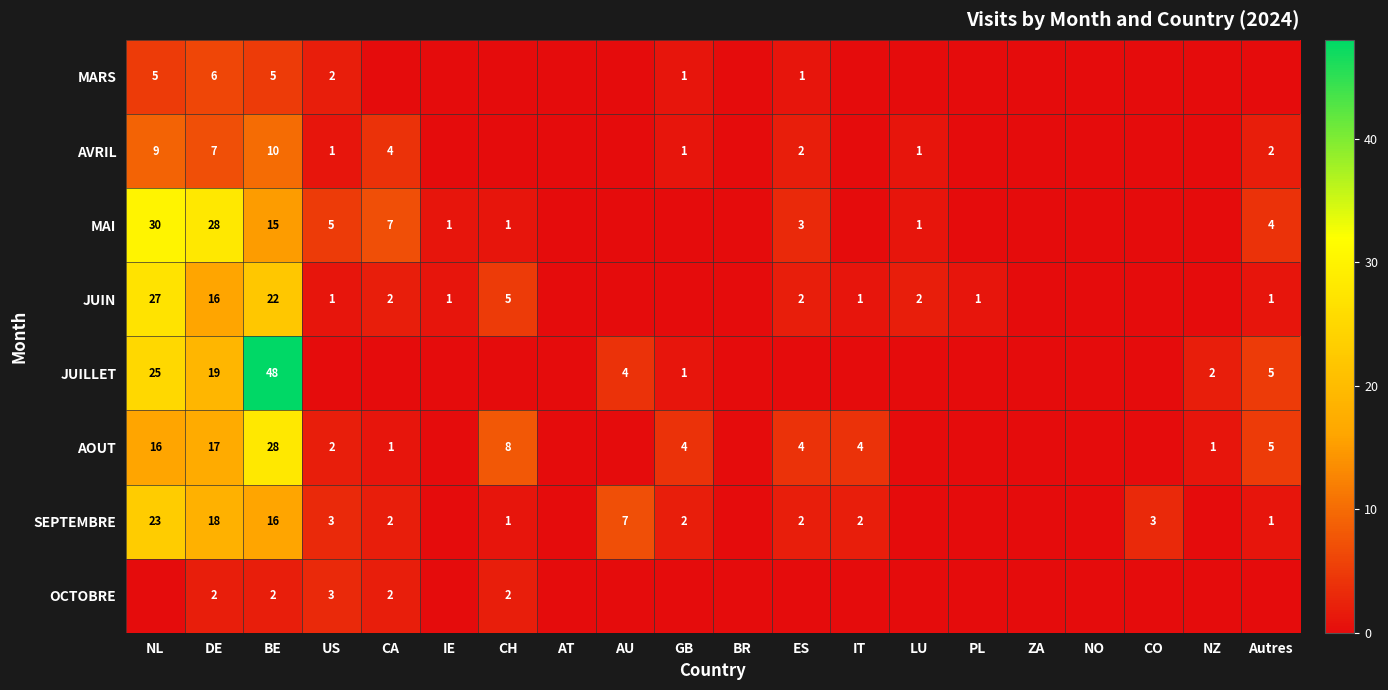

What is the difference between the SEPTEMBRE values at Autres and NL?

22